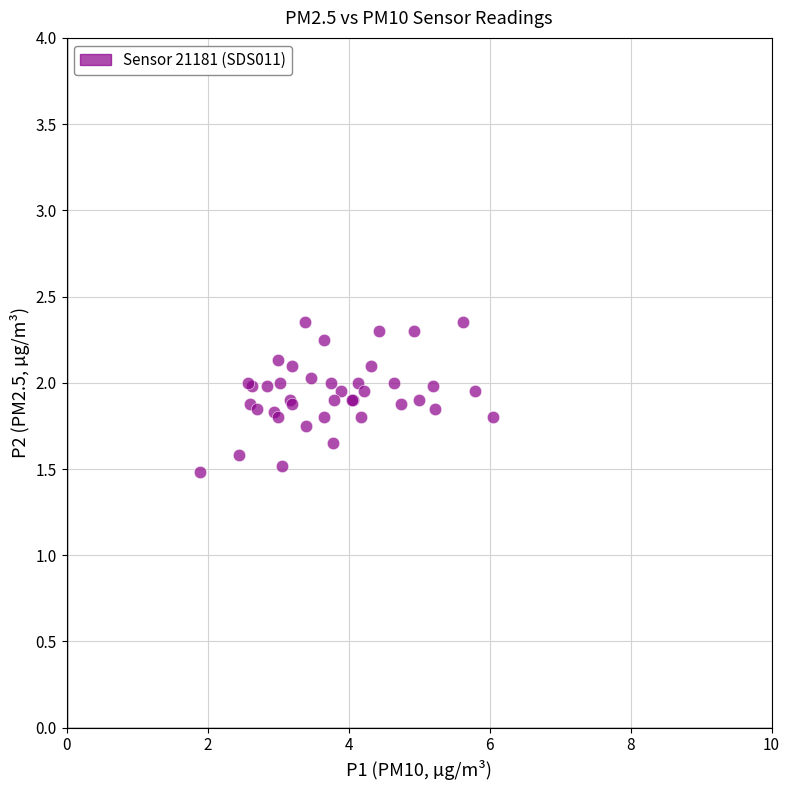

What Y value in the scatter plot is closest to 1?

1.5